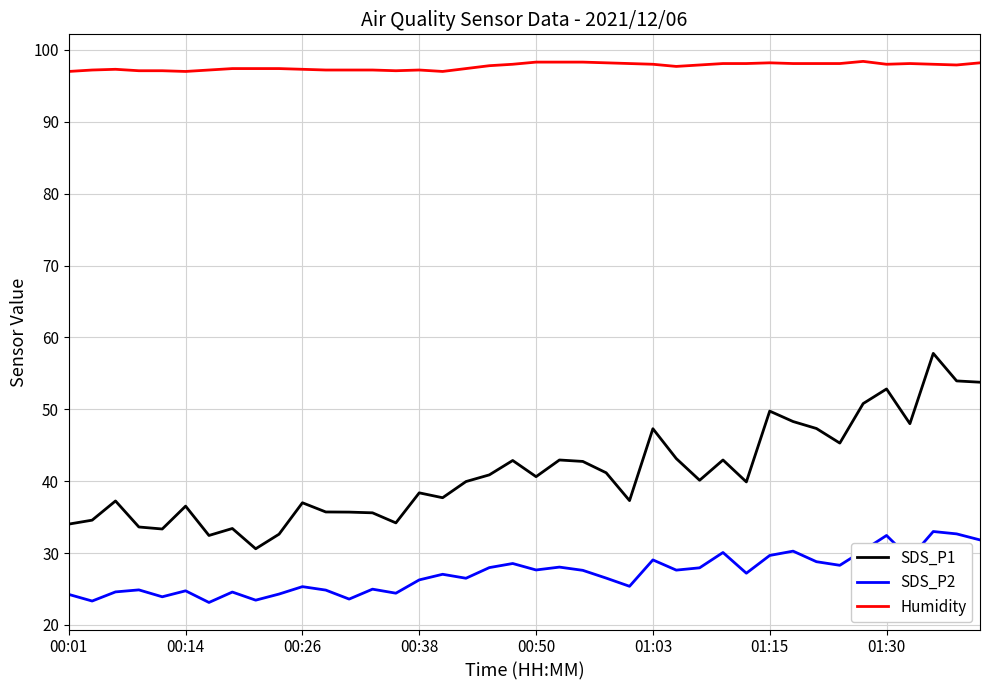

True or false: Humidity and SDS_P2 cross at least once.

False